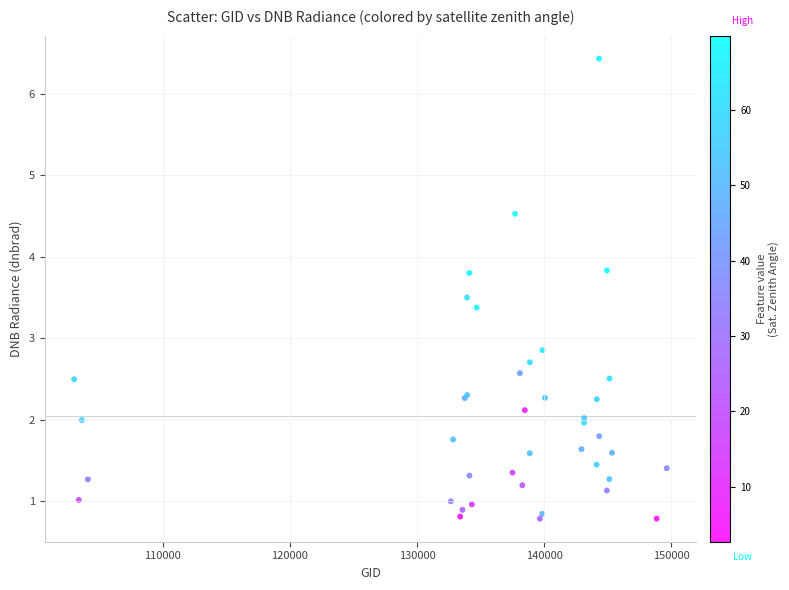

What Y value in the scatter plot is closest to 3?

2.9